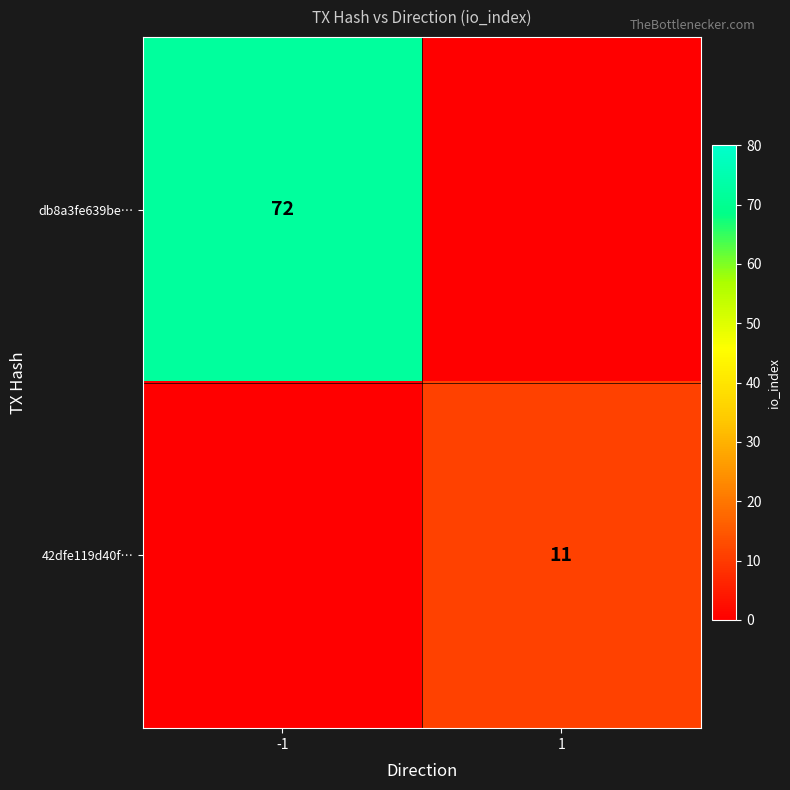

What is the total value across all series at -1?

72